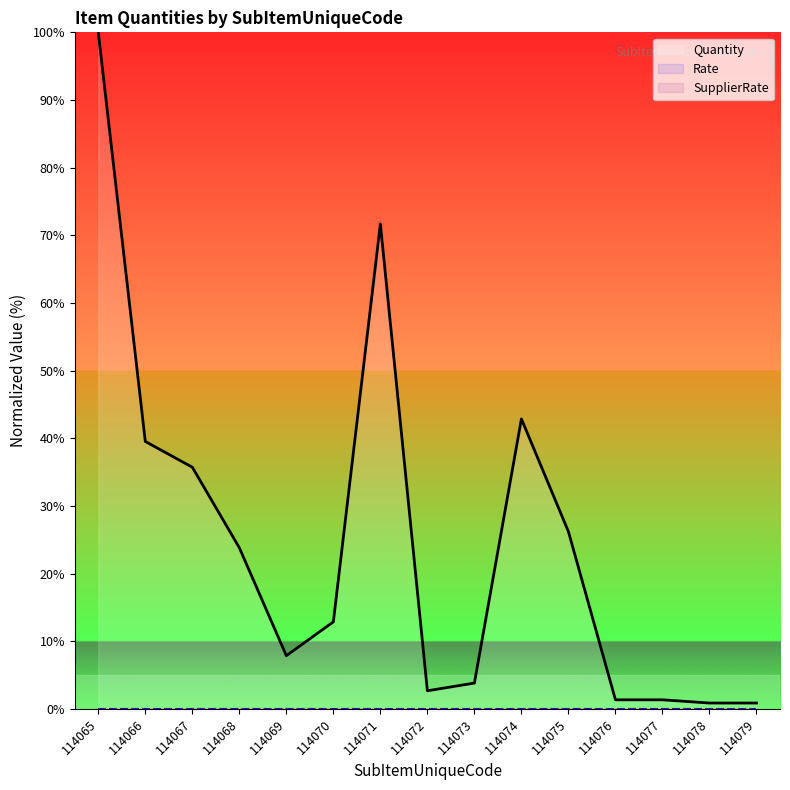

True or false: Rate has a value of 0.0 at 114069.

True